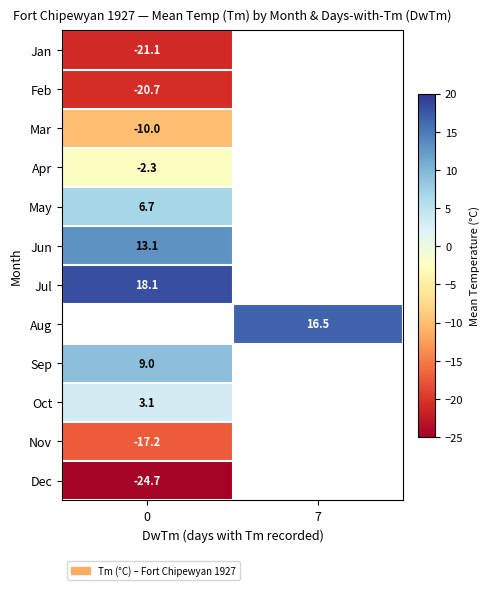

The Oct series shows 1.4 at 0. True or false?

False